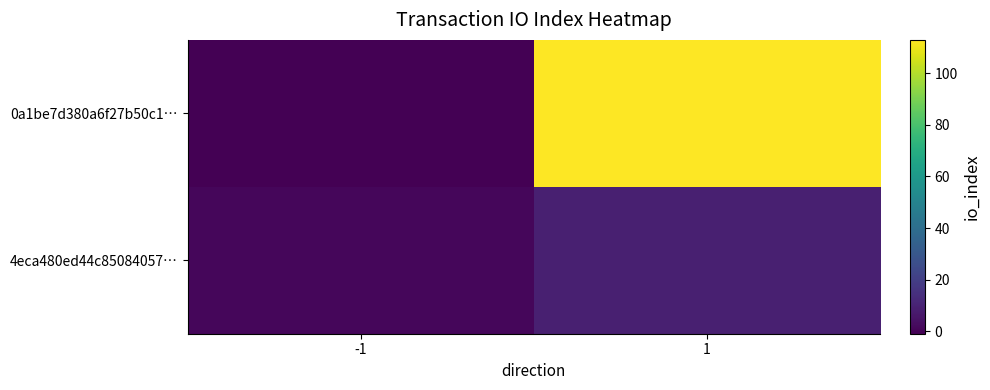

At how many categories does at least one series exceed 19?

1